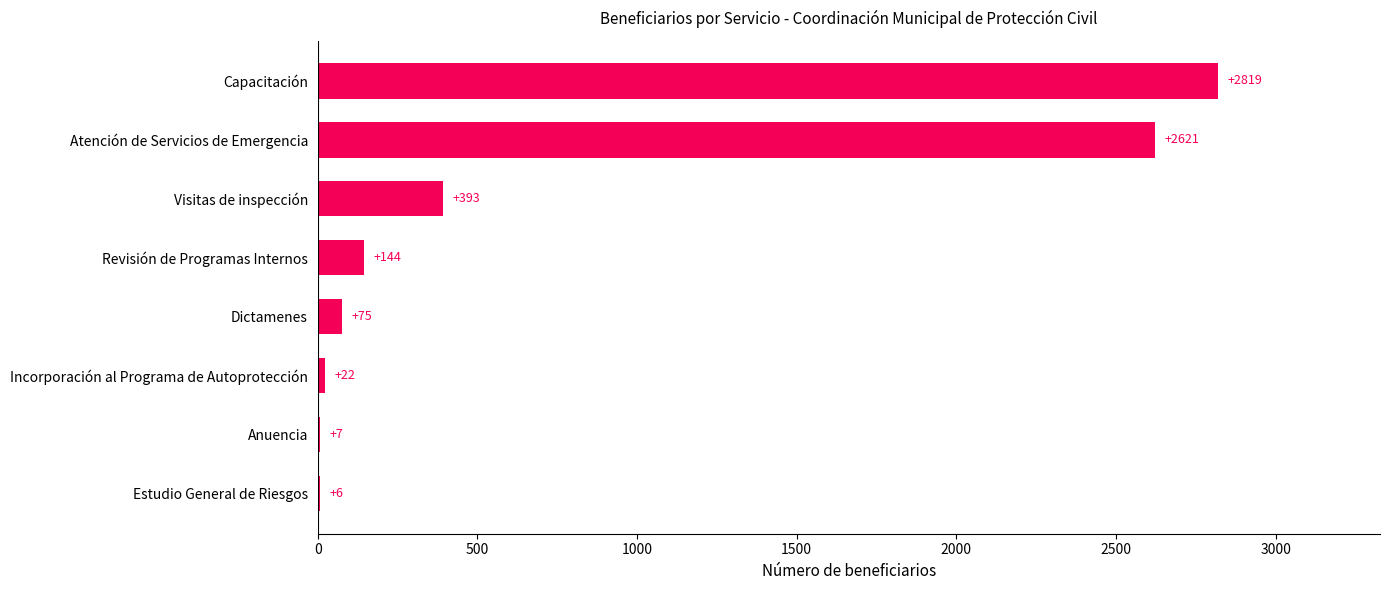

The chart shows a value of 2819 at Capacitación. True or false?

True